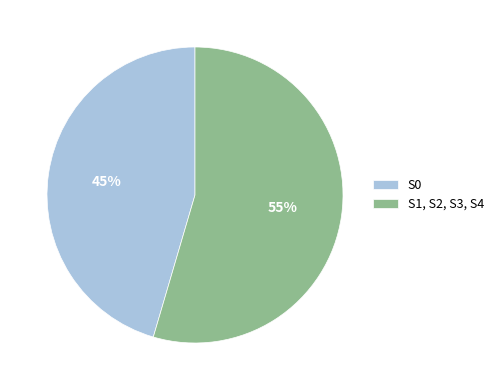

Which slice is the smallest?

S0